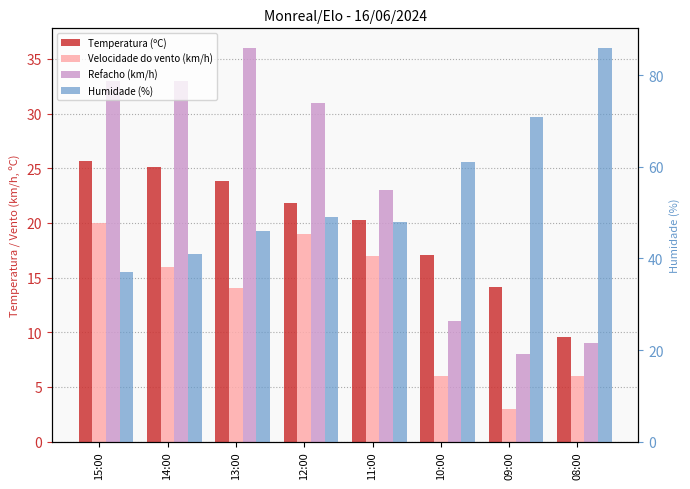

Reading left to right, transcribe all the data shown in this chart.

Temperatura (ºC): 25.7	25.1	23.8	21.8	20.3	17.1	14.1	9.6
Velocidade do vento (km/h): 20.0	16.0	14.0	19.0	17.0	6.0	3.0	6.0
Refacho (km/h): 33.0	33.0	36.0	31.0	23.0	11.0	8.0	9.0
Humidade (%): 37.0	41.0	46.0	49.0	48.0	61.0	71.0	86.0